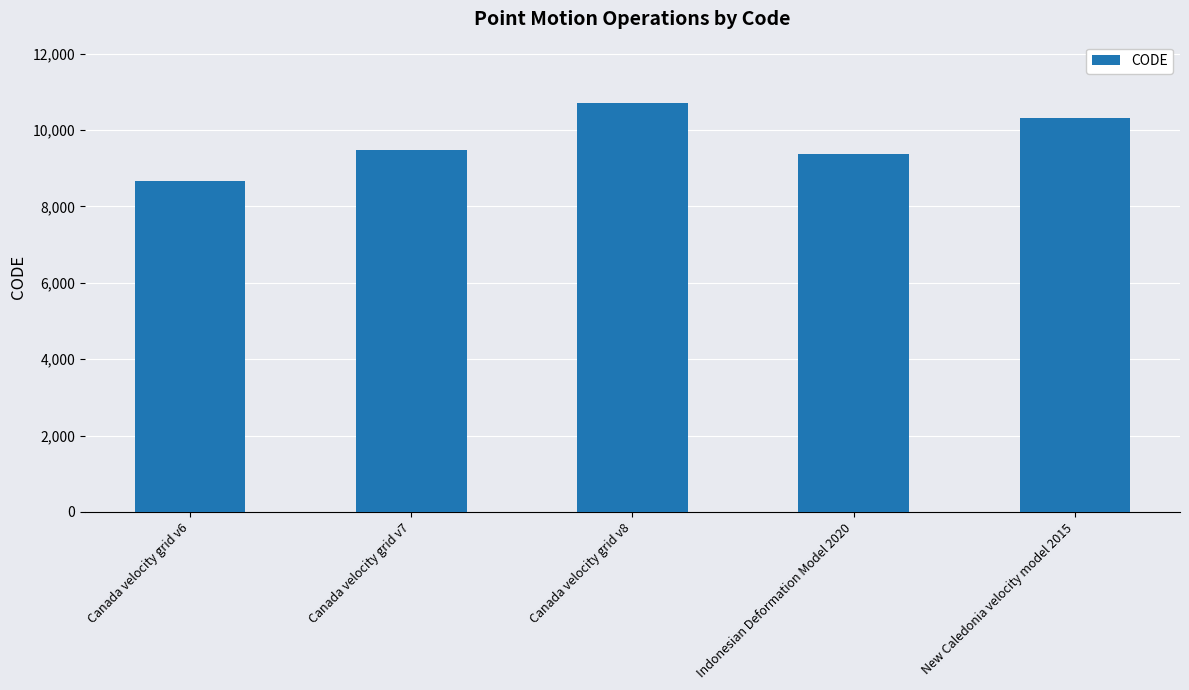

True or false: the data shows 15506 at Canada velocity grid v8.

False